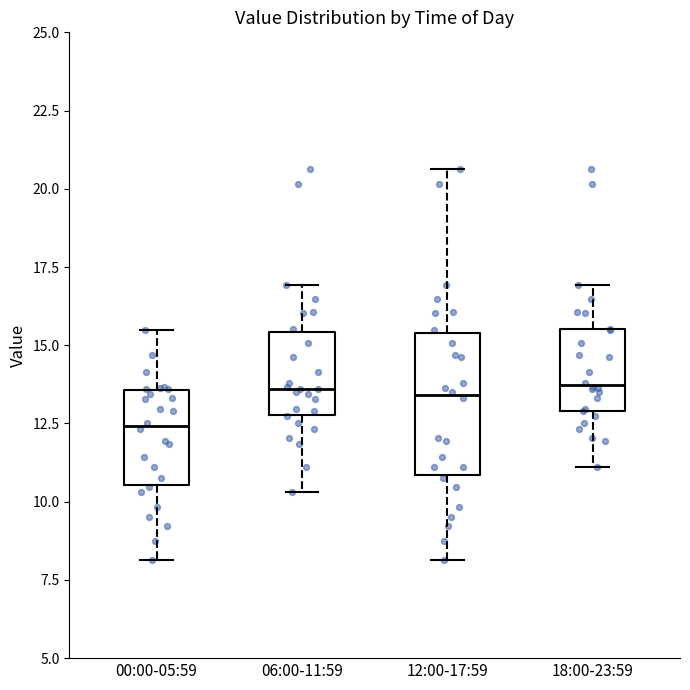

Reading left to right, read every box against the y-axis: the position of its median line, the range the box covers, and the ends of its whiskers. The values are not printed on the chart, so give them approximately, as read against the axis.

00:00-05:59: median 12.5, box 10.5 to 13.5, whiskers 8.0 to 15.5
06:00-11:59: median 13.5, box 13.0 to 15.5, whiskers 10.5 to 17.0
12:00-17:59: median 13.5, box 11.0 to 15.5, whiskers 8.0 to 20.5
18:00-23:59: median 13.5, box 13.0 to 15.5, whiskers 11.0 to 17.0